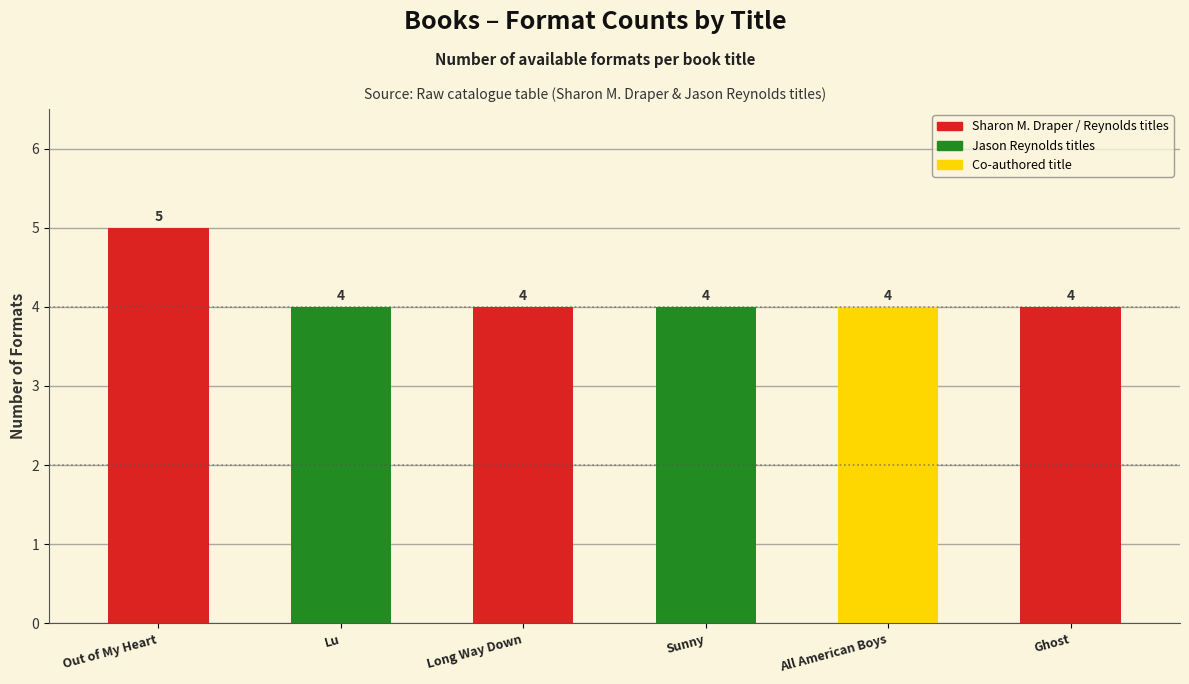

What is the sum of all values?

25